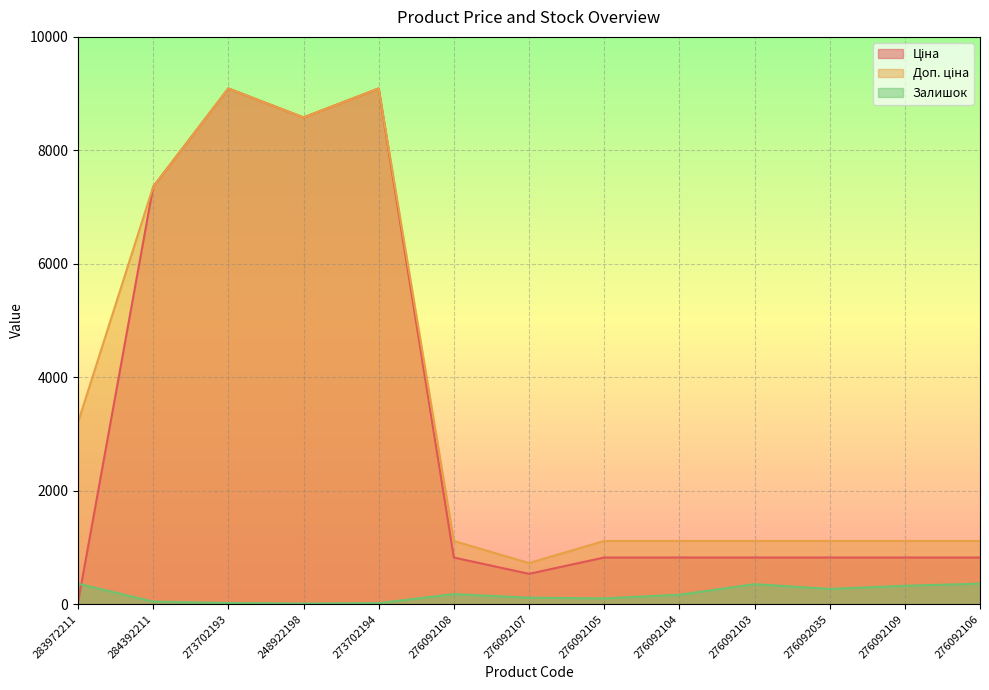

True or false: Доп. ціна and Залишок intersect in this chart.

False